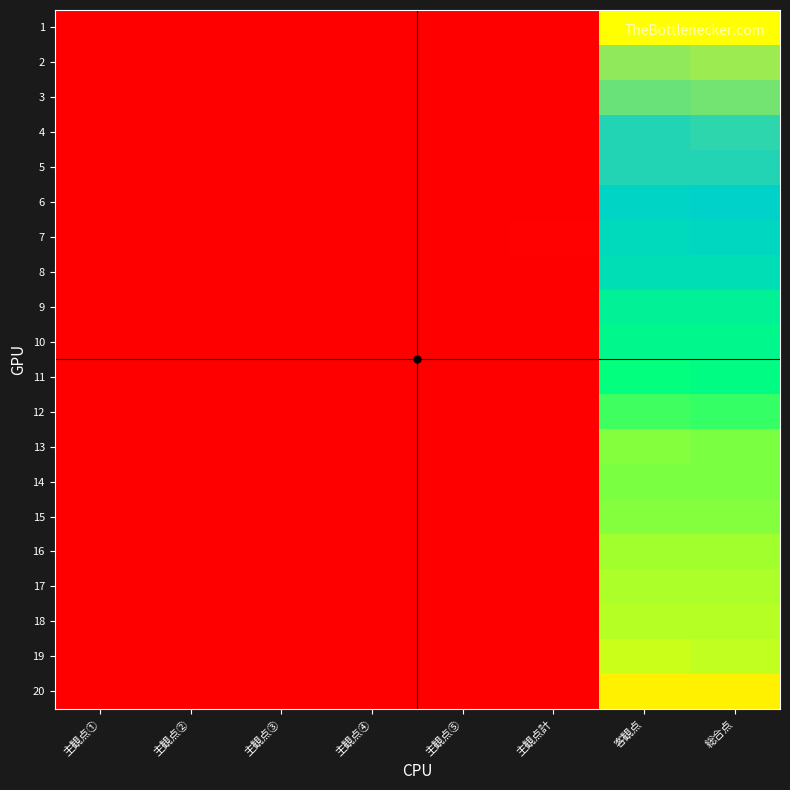

Reading left to right, what are all the values shown in this chart?

1: 主観点①=0	主観点②=0	主観点③=0	主観点④=0	主観点⑤=0	主観点計=0	客観点=1857	総合点=1857
2: 主観点①=0	主観点②=10	主観点③=0	主観点④=0	主観点⑤=0	主観点計=10	客観点=1770	総合点=1780
3: 主観点①=0	主観点②=10	主観点③=0	主観点④=0	主観点⑤=0	主観点計=10	客観点=1742	総合点=1752
4: 主観点①=0	主観点②=10	主観点③=0	主観点④=0	主観点⑤=0	主観点計=10	客観点=1692	総合点=1702
5: 主観点①=0	主観点②=0	主観点③=0	主観点④=0	主観点⑤=0	主観点計=0	客観点=1696	総合点=1696
6: 主観点①=0	主観点②=10	主観点③=0	主観点④=0	主観点⑤=0	主観点計=10	客観点=1631	総合点=1641
7: 主観点①=0	主観点②=10	主観点③=0	主観点④=5	主観点⑤=0	主観点計=15	客観点=1600	総合点=1615
8: 主観点①=0	主観点②=0	主観点③=0	主観点④=0	主観点⑤=0	主観点計=0	客観点=1575	総合点=1575
9: 主観点①=0	主観点②=0	主観点③=0	主観点④=0	主観点⑤=0	主観点計=0	客観点=1466	総合点=1466
10: 主観点①=0	主観点②=0	主観点③=0	主観点④=0	主観点⑤=0	主観点計=0	客観点=1432	総合点=1432
11: 主観点①=0	主観点②=10	主観点③=0	主観点④=0	主観点⑤=0	主観点計=10	客観点=1391	総合点=1401
12: 主観点①=0	主観点②=10	主観点③=0	主観点④=0	主観点⑤=0	主観点計=10	客観点=1345	総合点=1355
13: 主観点①=0	主観点②=10	主観点③=0	主観点④=0	主観点⑤=0	主観点計=10	客観点=1294	総合点=1304
14: 主観点①=0	主観点②=0	主観点③=0	主観点④=0	主観点⑤=0	主観点計=0	客観点=1304	総合点=1304
15: 主観点①=0	主観点②=0	主観点③=0	主観点④=0	主観点⑤=0	主観点計=0	客観点=1292	総合点=1292
16: 主観点①=0	主観点②=0	主観点③=0	主観点④=0	主観点⑤=0	主観点計=0	客観点=1274	総合点=1274
17: 主観点①=0	主観点②=0	主観点③=0	主観点④=0	主観点⑤=0	主観点計=0	客観点=1264	総合点=1264
18: 主観点①=0	主観点②=0	主観点③=0	主観点④=0	主観点⑤=0	主観点計=0	客観点=1257	総合点=1257
19: 主観点①=0	主観点②=10	主観点③=0	主観点④=0	主観点⑤=0	主観点計=10	客観点=1243	総合点=1253
20: 主観点①=0	主観点②=0	主観点③=0	主観点④=0	主観点⑤=0	主観点計=0	客観点=1163	総合点=1163